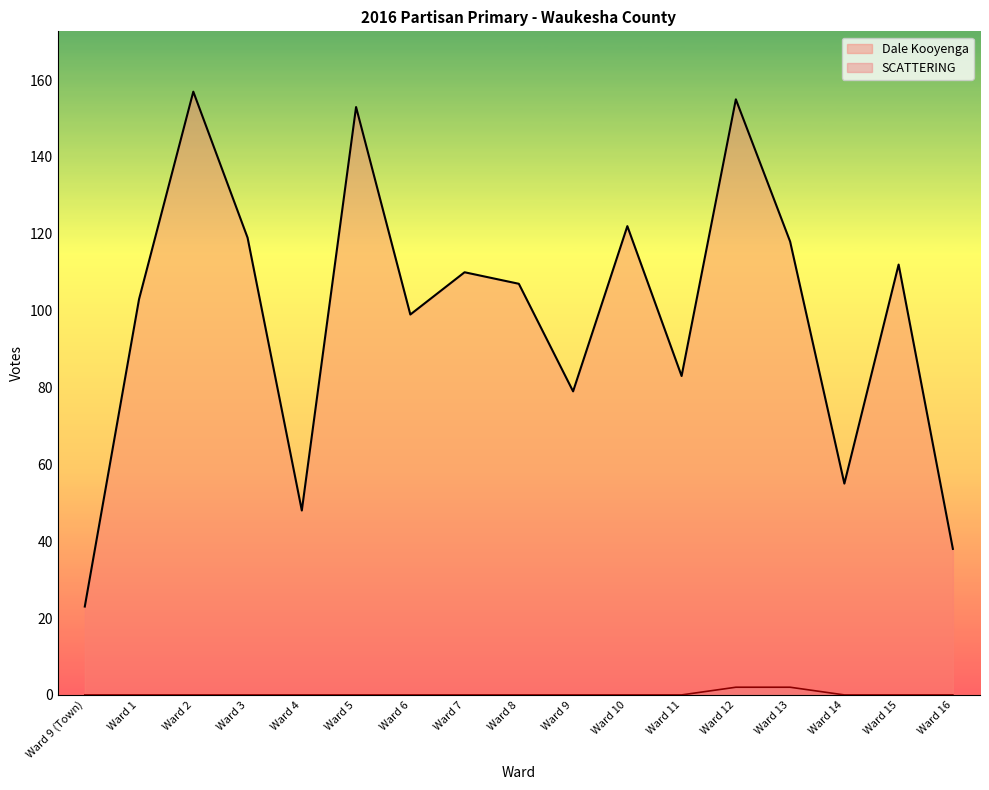

Reading right to left, list all the values displayed in this chart.

Dale Kooyenga: Ward 16=38	Ward 15=112	Ward 14=55	Ward 13=118	Ward 12=155	Ward 11=83	Ward 10=122	Ward 9=79	Ward 8=107	Ward 7=110	Ward 6=99	Ward 5=153	Ward 4=48	Ward 3=119	Ward 2=157	Ward 1=103	Ward 9 (Town)=23
SCATTERING: Ward 16=0	Ward 15=0	Ward 14=0	Ward 13=2	Ward 12=2	Ward 11=0	Ward 10=0	Ward 9=0	Ward 8=0	Ward 7=0	Ward 6=0	Ward 5=0	Ward 4=0	Ward 3=0	Ward 2=0	Ward 1=0	Ward 9 (Town)=0